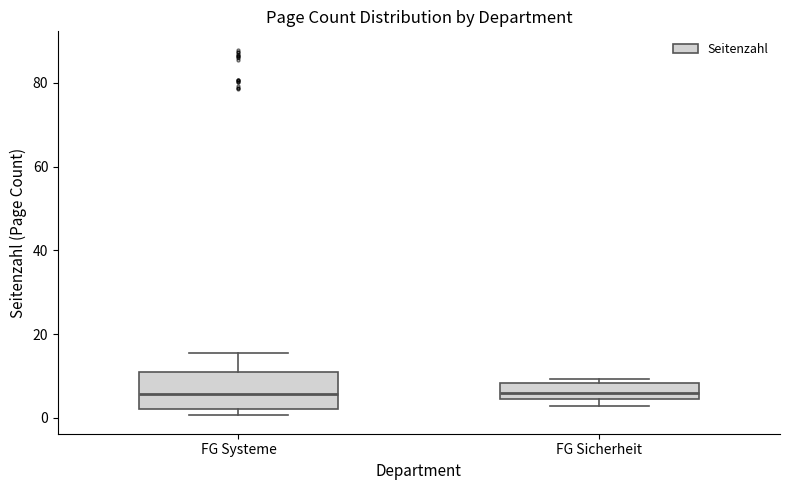

Reading left to right, read every box against the y-axis: the position of its median line, the range the box covers, and the ends of its whiskers. The values are not printed on the chart, so give them approximately, as read against the axis.

FG Systeme: median 6, box 2 to 12, whiskers 0 to 16
FG Sicherheit: median 6, box 4 to 8, whiskers 2 to 10